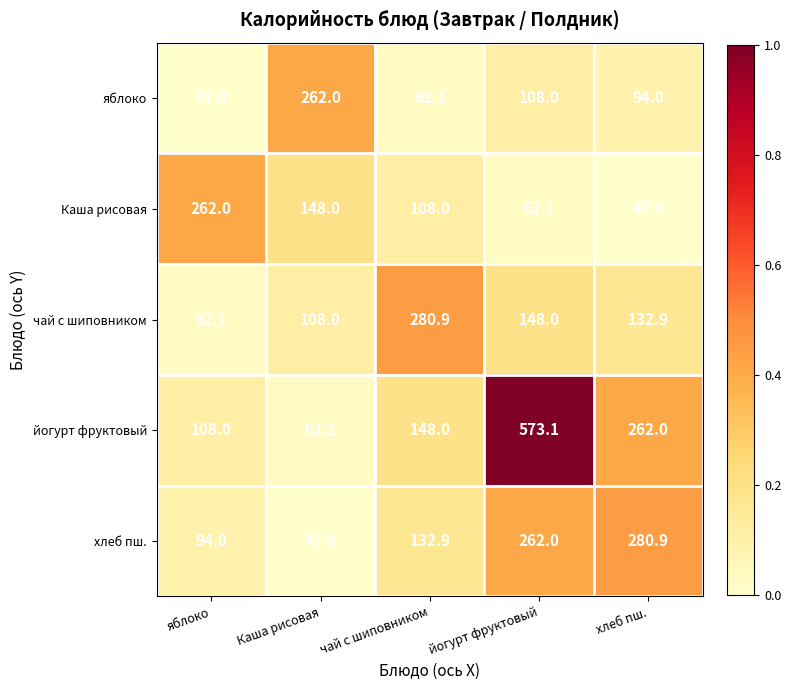

What is the average value of the хлеб пш. series?

163.4